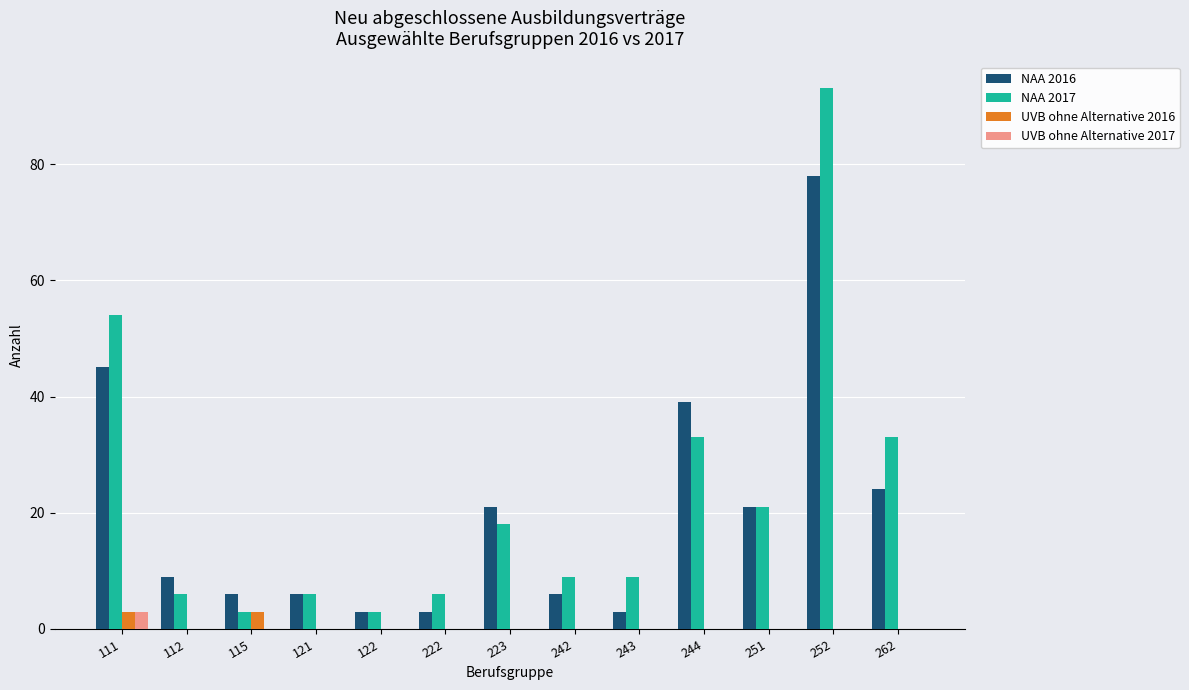

Are the bars horizontal?

No